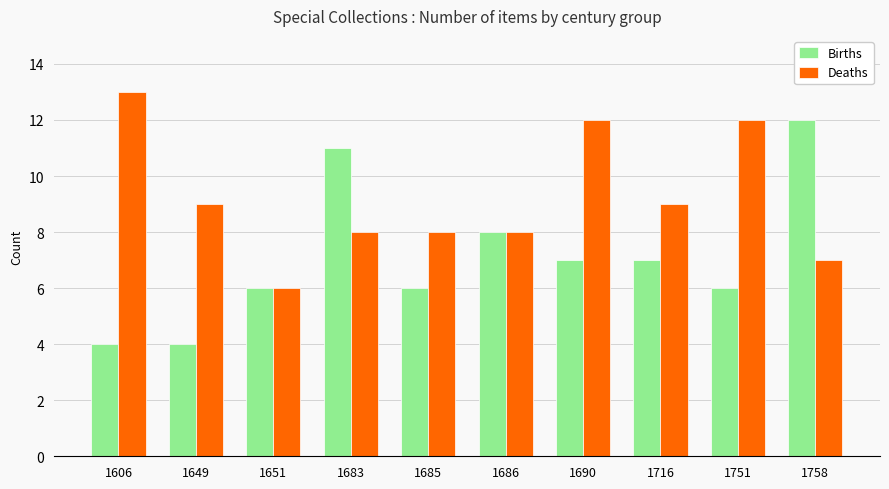

What value does the Deaths series have at 1685?

8